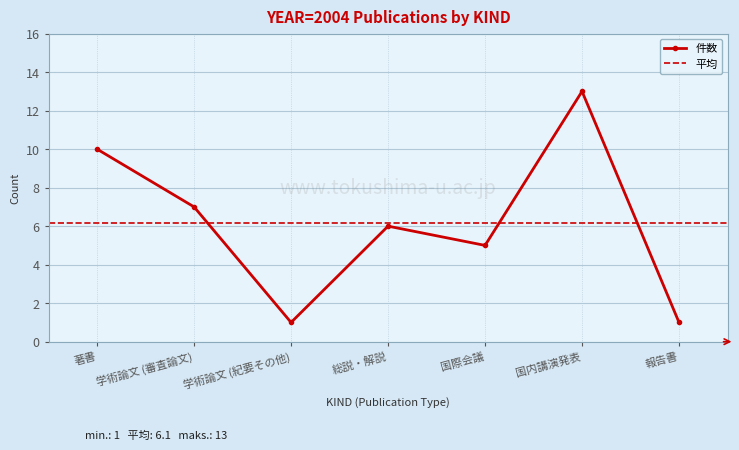

What is the label of the 7th point from the left?

報告書